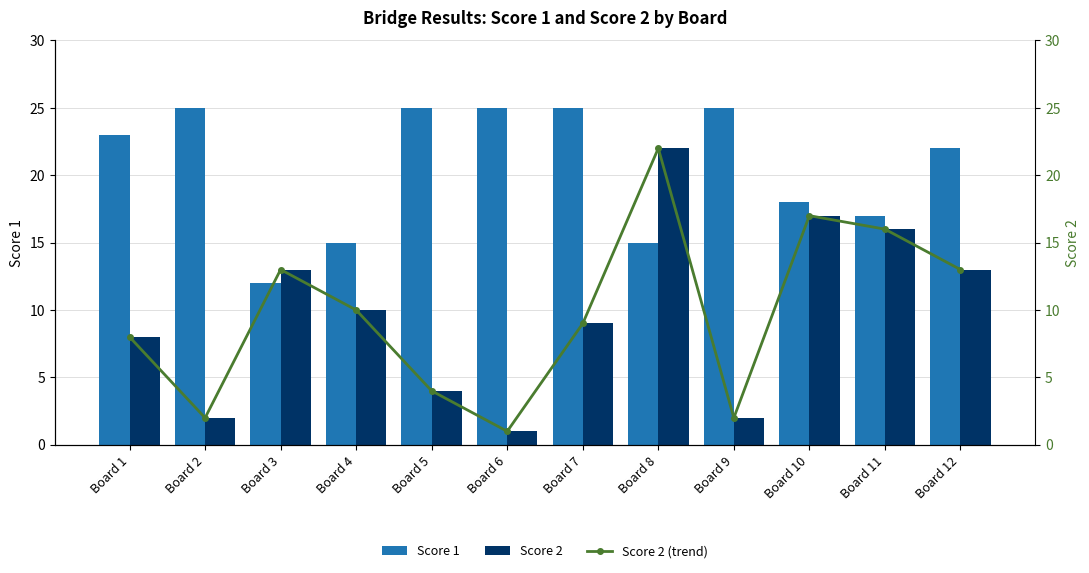

Reading left to right, extract all data points from this chart.

Score 1: 23	25	12	15	25	25	25	15	25	18	17	22
Score 2: 8	2	13	10	4	1	9	22	2	17	16	13
Score 2 (trend): 8	2	13	10	4	1	9	22	2	17	16	13